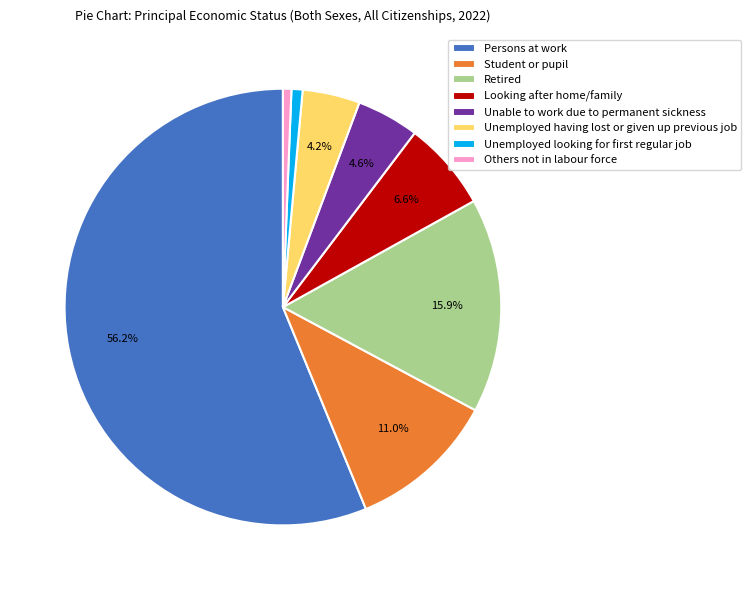

True or false: Looking after home/family accounts for 1% of the total.

False